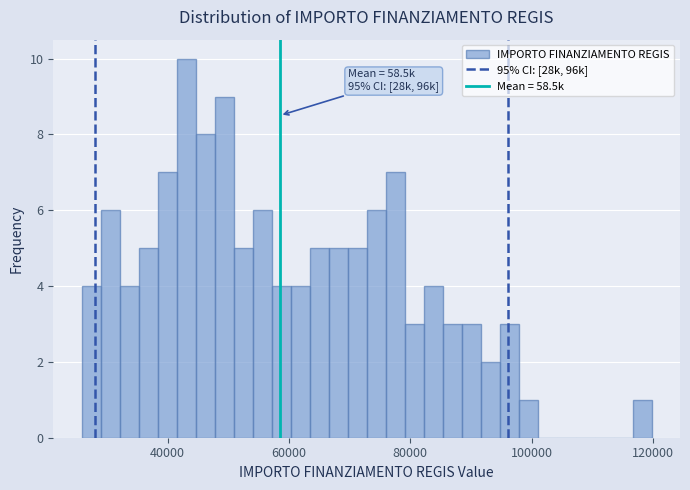

Read against the x-axis, roughly where is the centre of the tallest bar?

44000